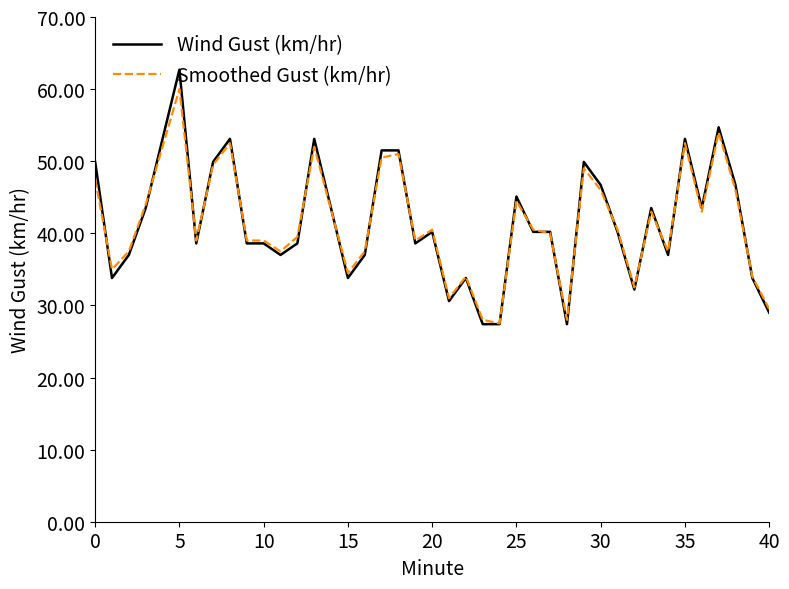

What is the minimum value shown in the chart?

27.4